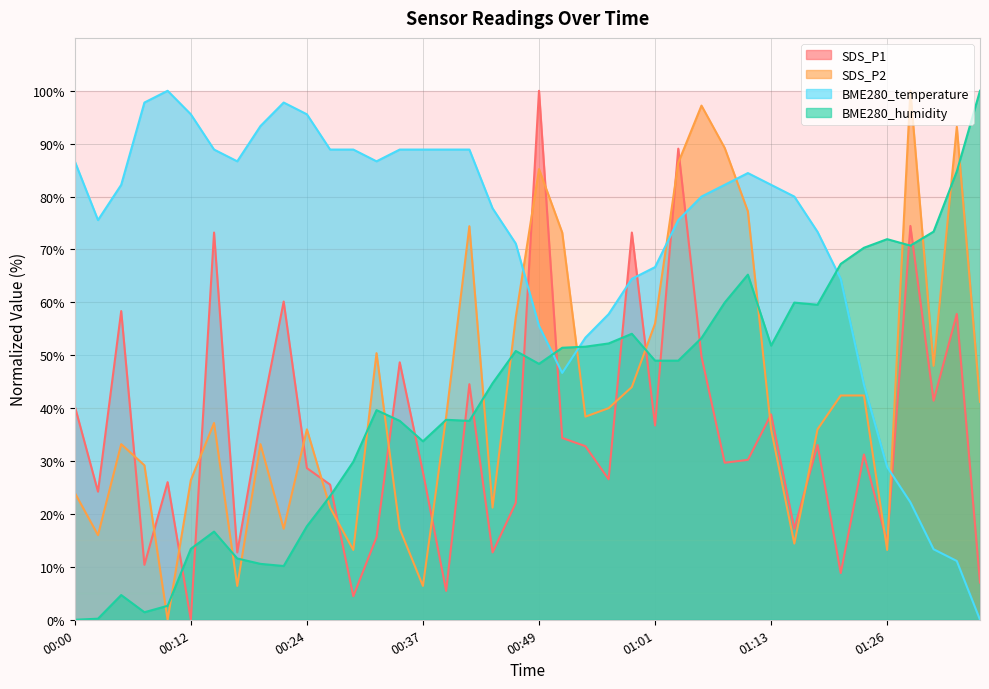

True or false: BME280_temperature and SDS_P2 cross at least once.

True